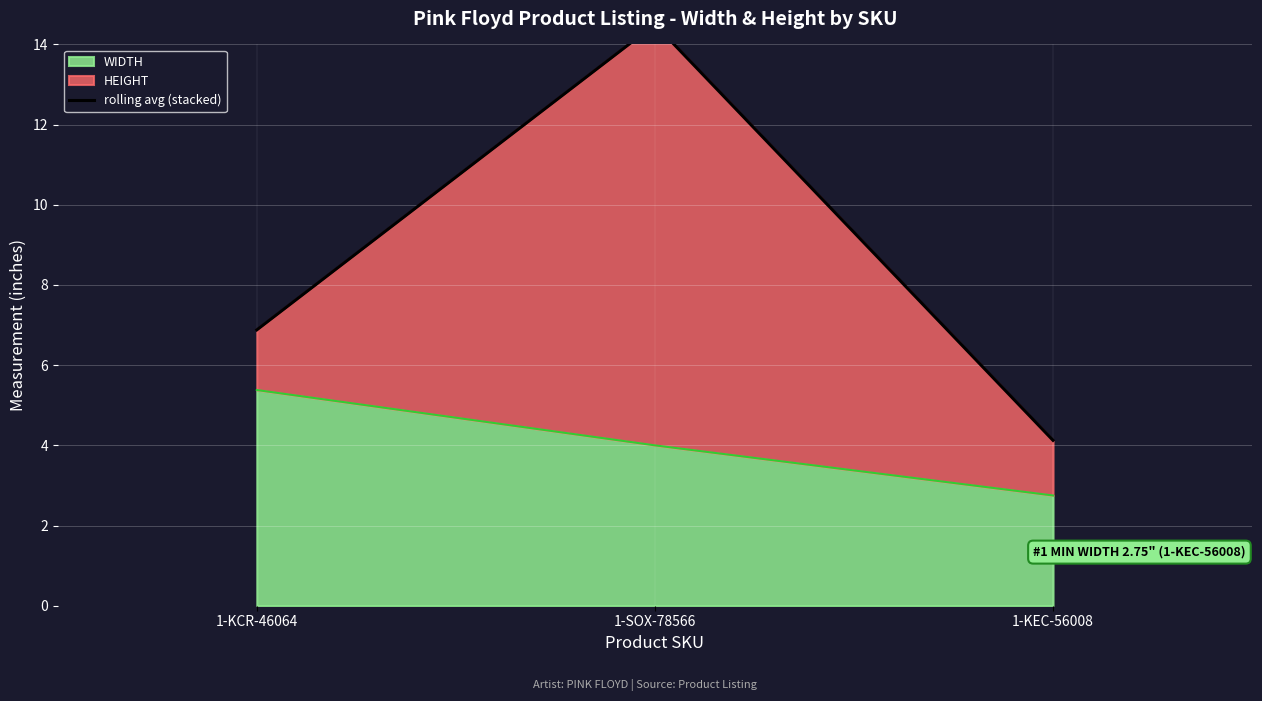

What is the lowest value of the WIDTH series?

2.8